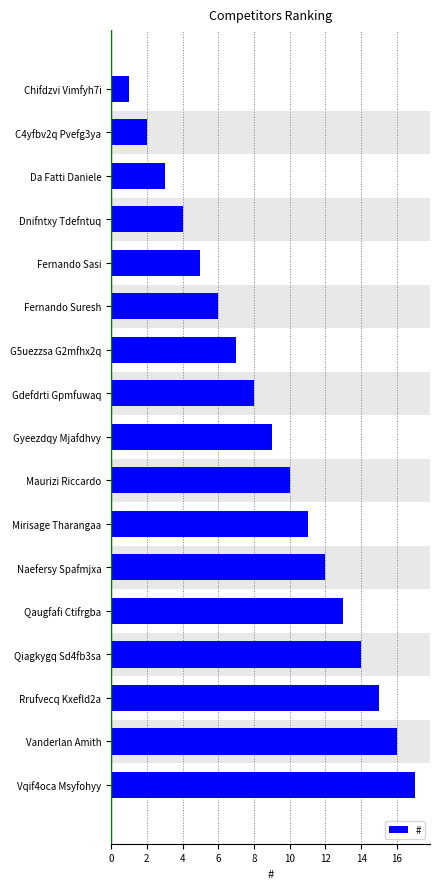

What position from the bottom is Gyeezdqy Mjafdhvy?

9